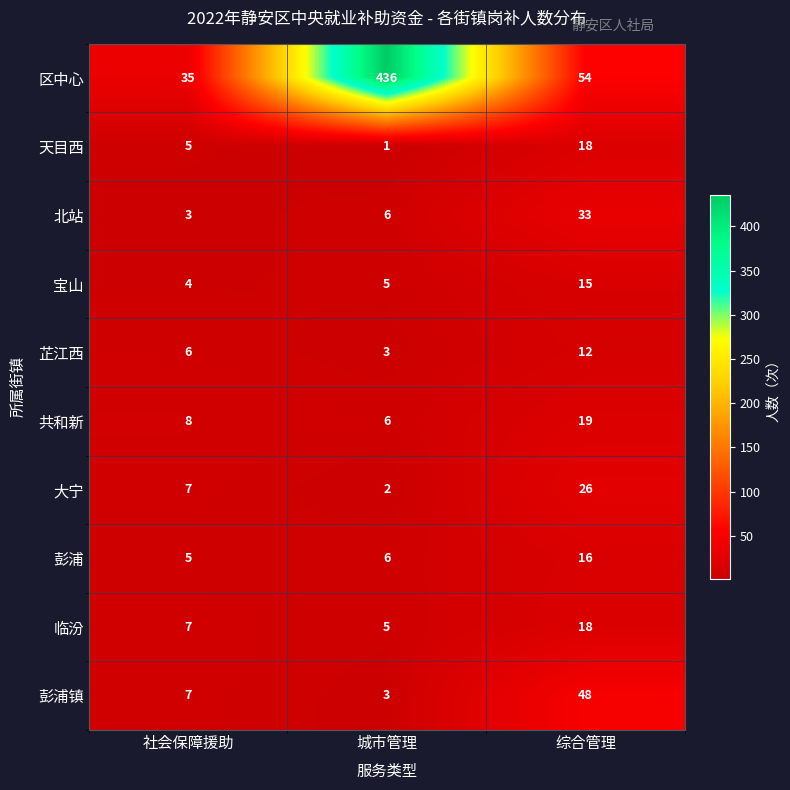

What is the spread (max minus min) of values at 城市管理?

435